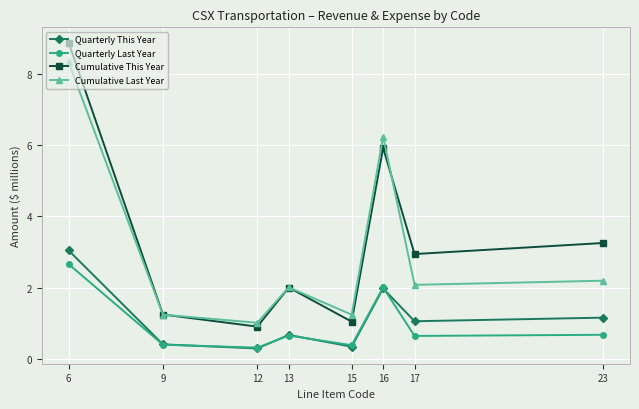

True or false: Cumulative This Year and Quarterly This Year intersect in this chart.

False